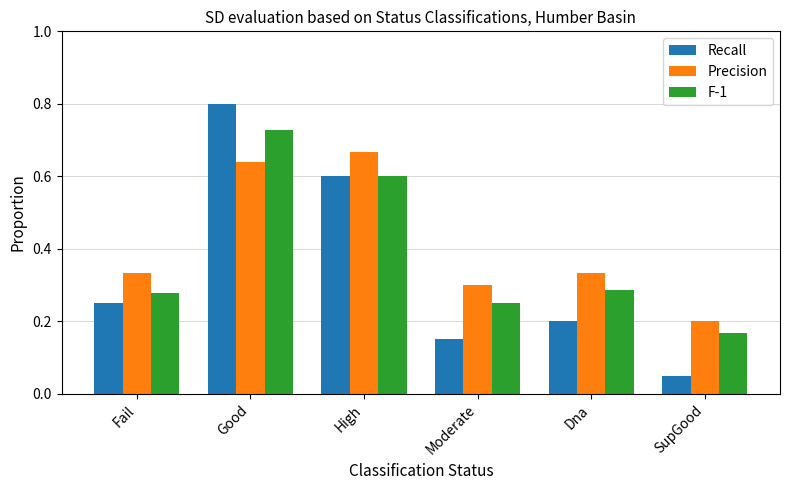

How many bars are there in total?

18